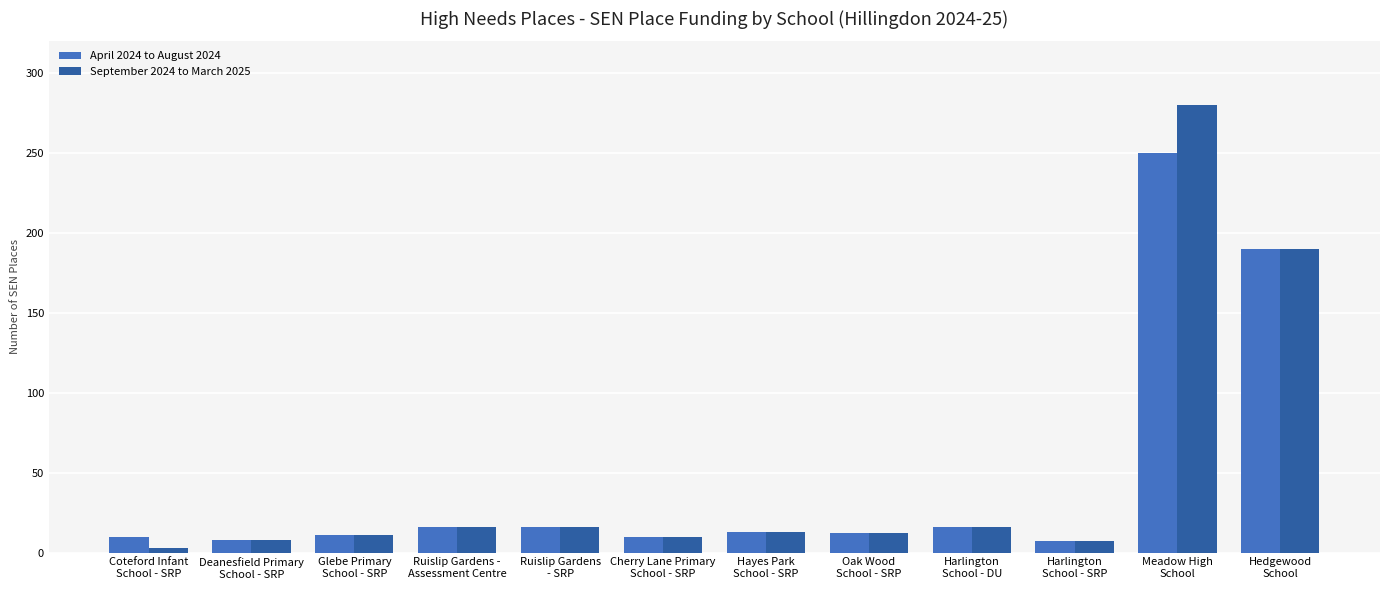

Which series has the largest range (max minus min)?

September 2024 to March 2025